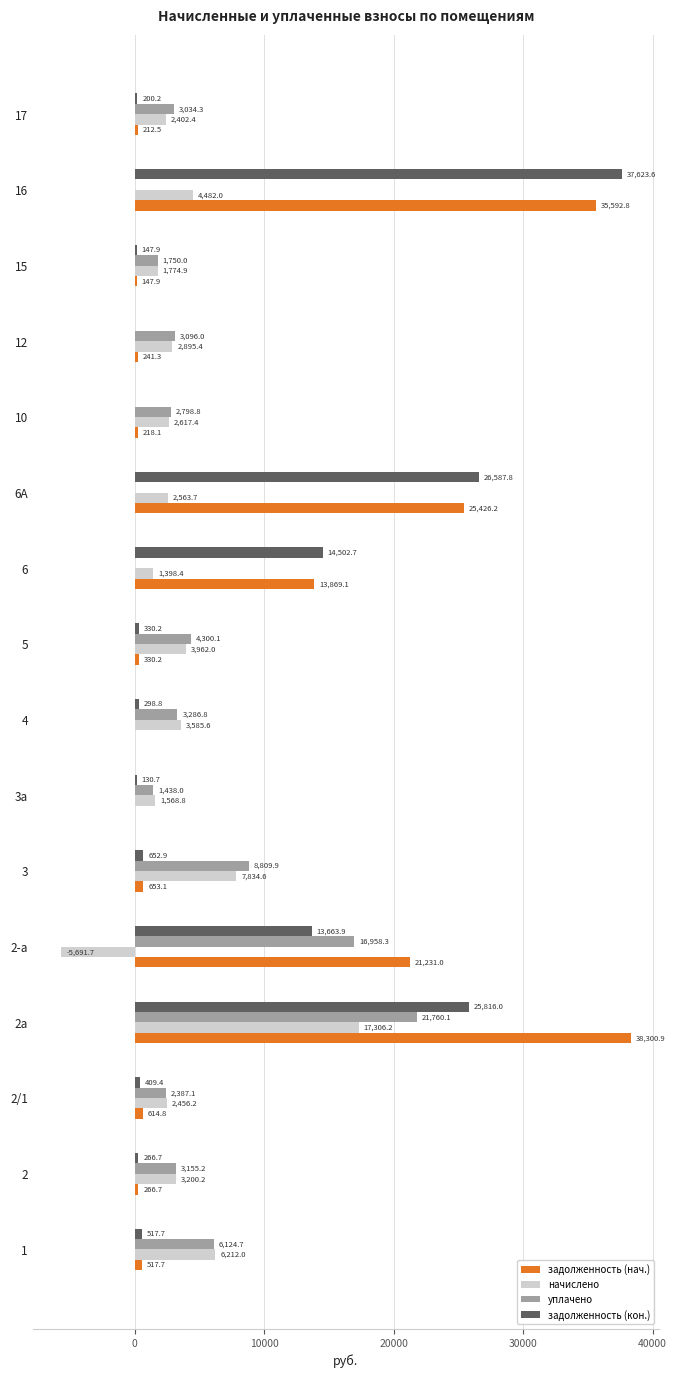

What is the approximate value of начислено at 17?

2402.4